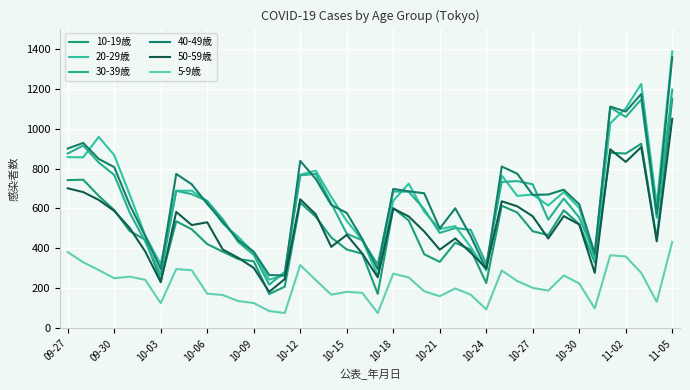

What are all the series names shown in the legend?

10-19歳, 20-29歳, 30-39歳, 40-49歳, 50-59歳, 5-9歳